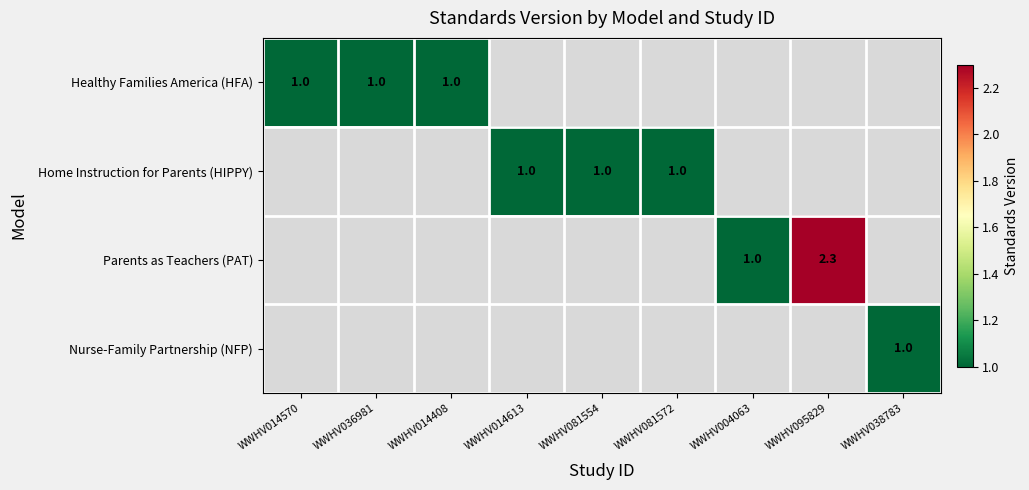

Which series has the widest spread of values?

Parents as Teachers (PAT)